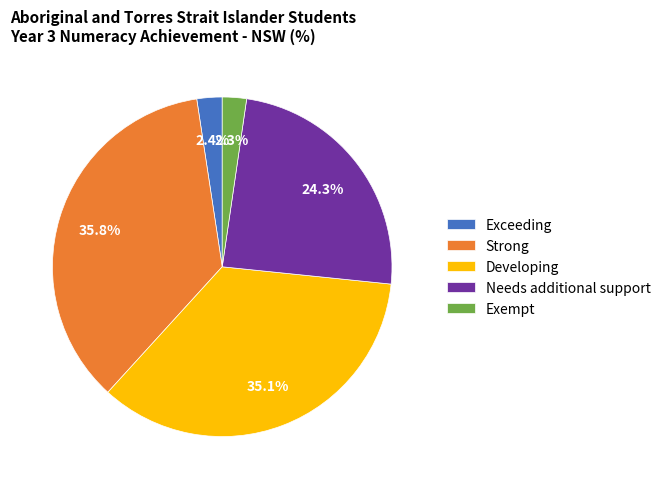

Between Needs additional support and Exceeding, which is larger?

Needs additional support